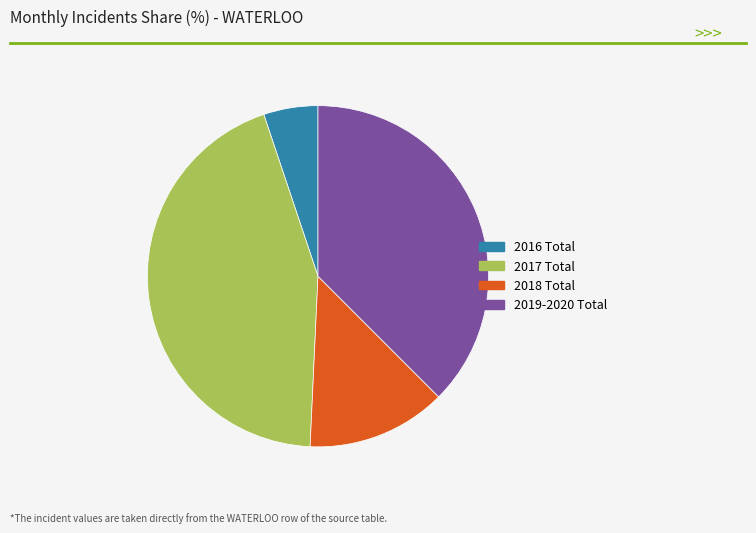

Is there any slice that represents more than half of the pie?

No